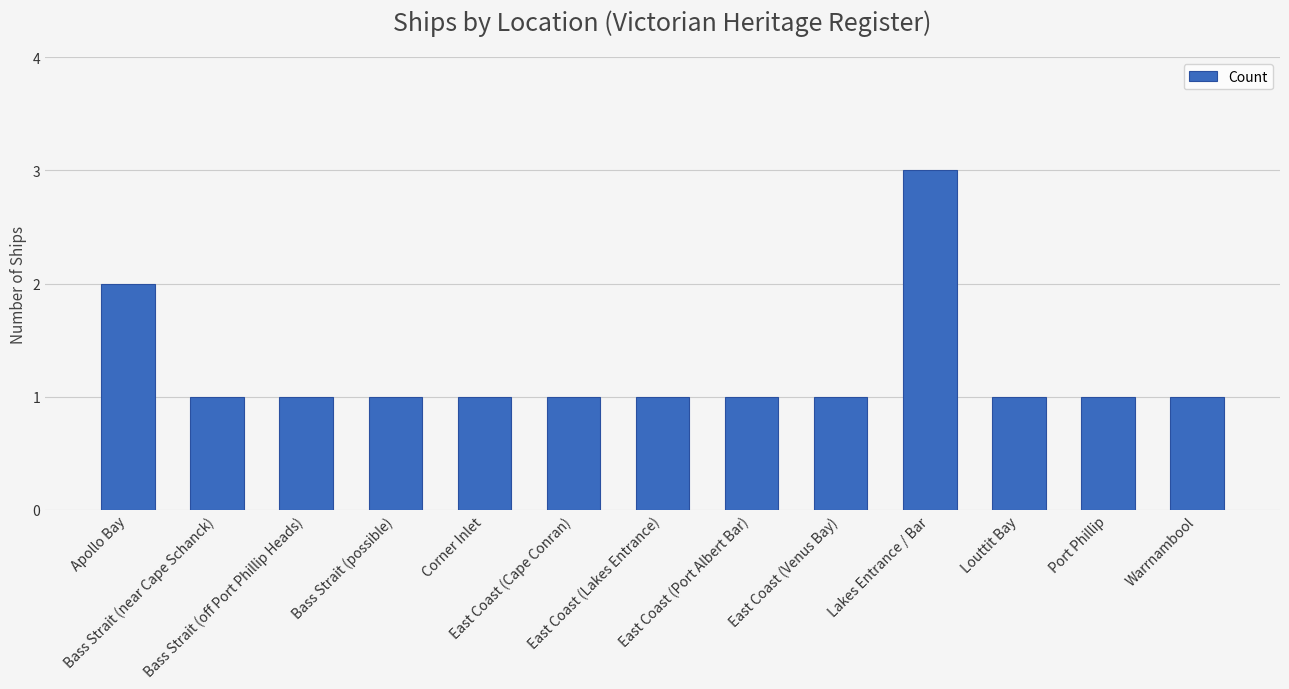

What is the greatest value displayed?

3